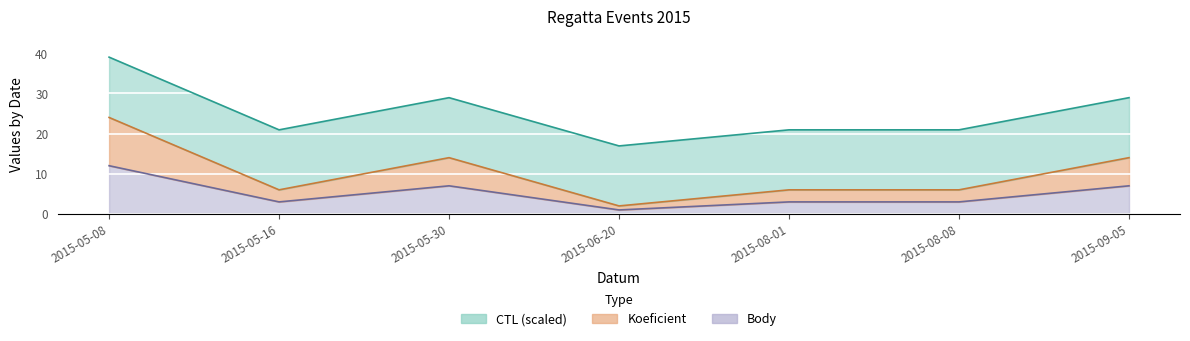

At which category is the sum across all series the highest?

2015-05-08